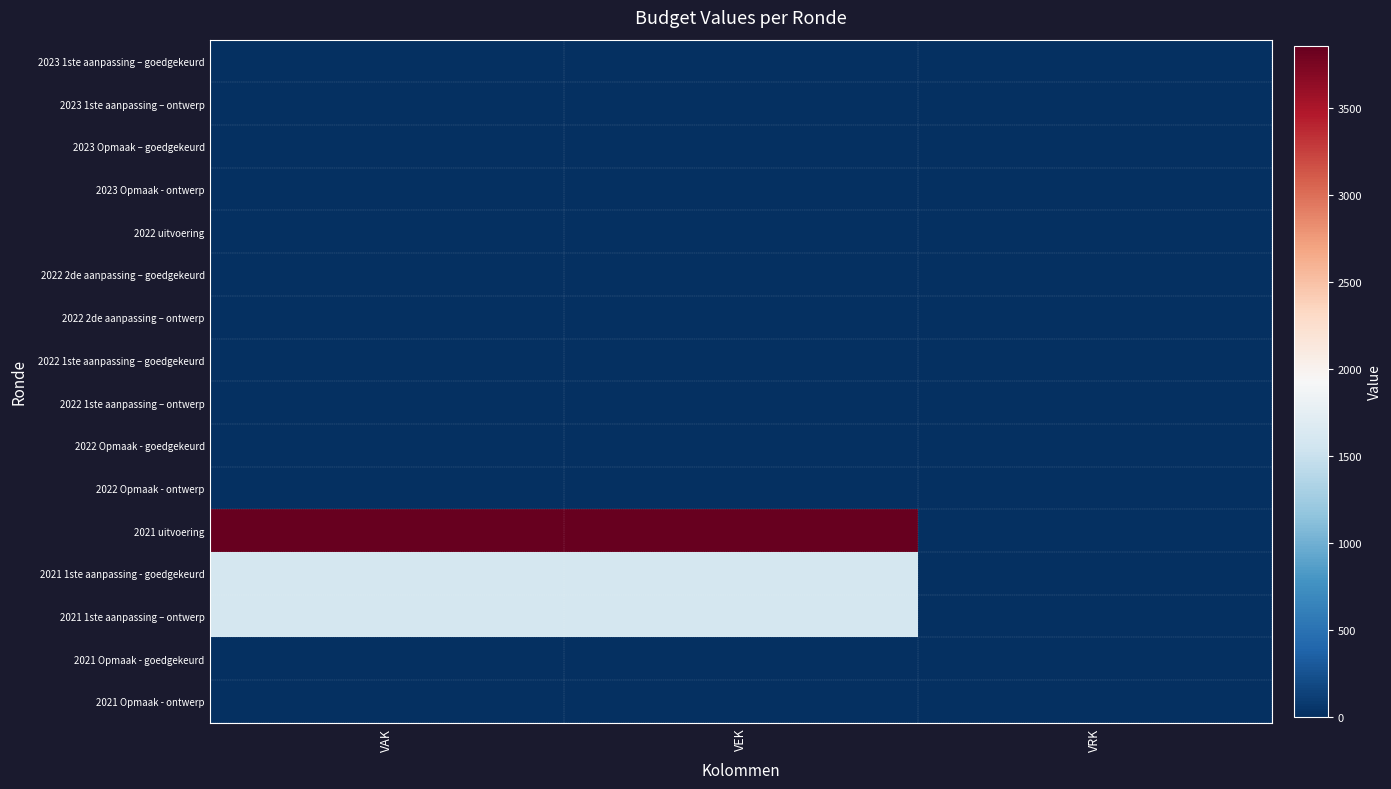

Reading left to right, list all the values displayed in this chart.

2023 1ste aanpassing – goedgekeurd: VAK=0	VEK=0	VRK=0
2023 1ste aanpassing – ontwerp: VAK=0	VEK=0	VRK=0
2023 Opmaak – goedgekeurd: VAK=0	VEK=0	VRK=0
2023 Opmaak - ontwerp: VAK=0	VEK=0	VRK=0
2022 uitvoering: VAK=0	VEK=0	VRK=0
2022 2de aanpassing – goedgekeurd: VAK=0	VEK=0	VRK=0
2022 2de aanpassing – ontwerp: VAK=0	VEK=0	VRK=0
2022 1ste aanpassing – goedgekeurd: VAK=0	VEK=0	VRK=0
2022 1ste aanpassing – ontwerp: VAK=0	VEK=0	VRK=0
2022 Opmaak - goedgekeurd: VAK=0	VEK=0	VRK=0
2022 Opmaak - ontwerp: VAK=0	VEK=0	VRK=0
2021 uitvoering: VAK=3857	VEK=3857	VRK=0
2021 1ste aanpassing - goedgekeurd: VAK=1596	VEK=1596	VRK=0
2021 1ste aanpassing – ontwerp: VAK=1596	VEK=1596	VRK=0
2021 Opmaak - goedgekeurd: VAK=0	VEK=0	VRK=0
2021 Opmaak - ontwerp: VAK=0	VEK=0	VRK=0